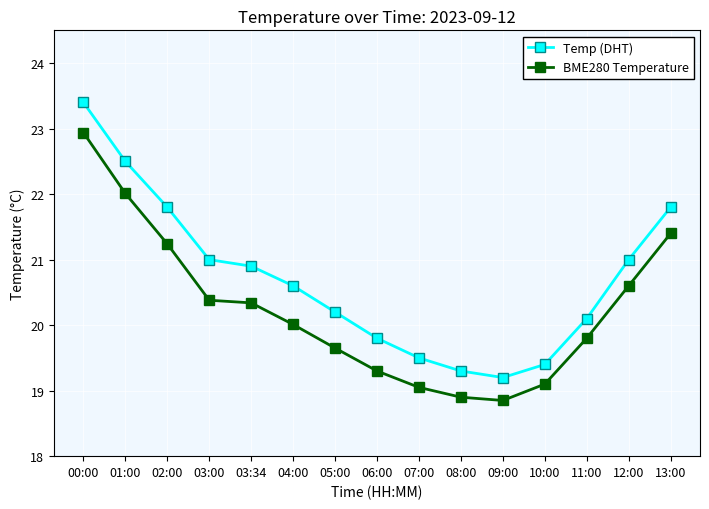

Does the chart display data point markers on the line(s)?

Yes